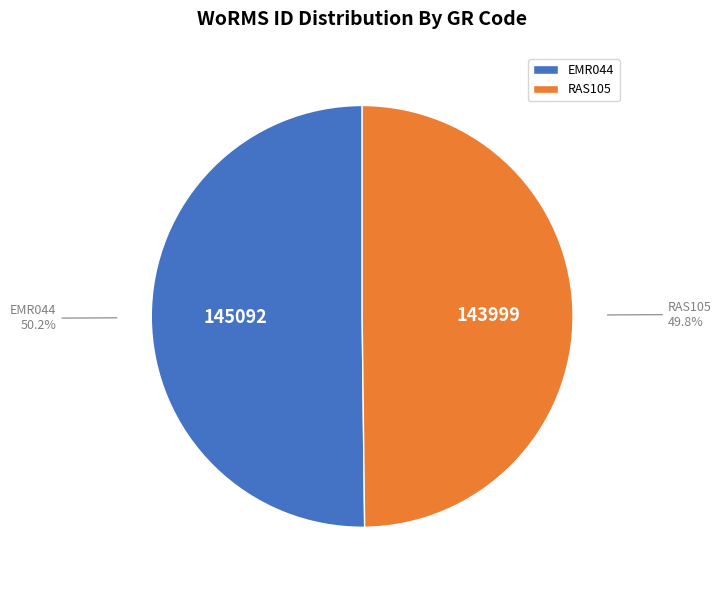

What percentage is NOT represented by EMR044?

49.8%